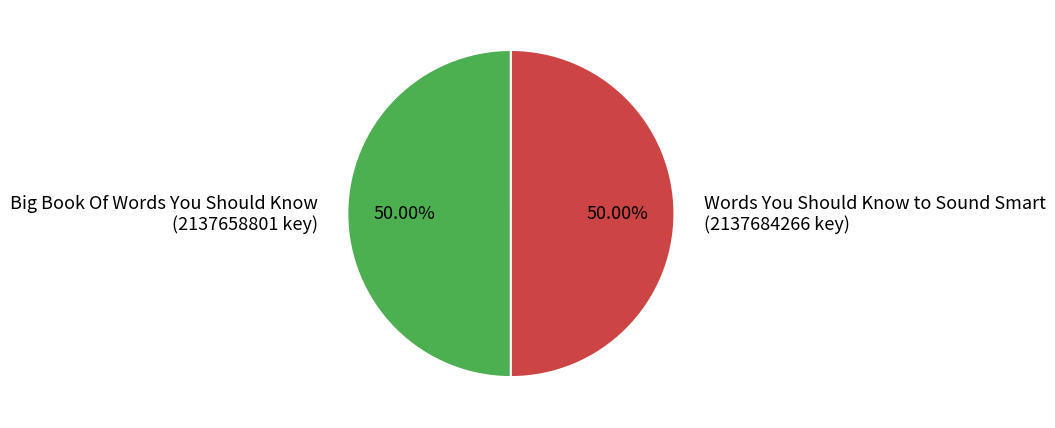

To the nearest percent, what is the combined percentage of Words You Should Know to Sound Smart and Big Book Of Words You Should Know?

100%